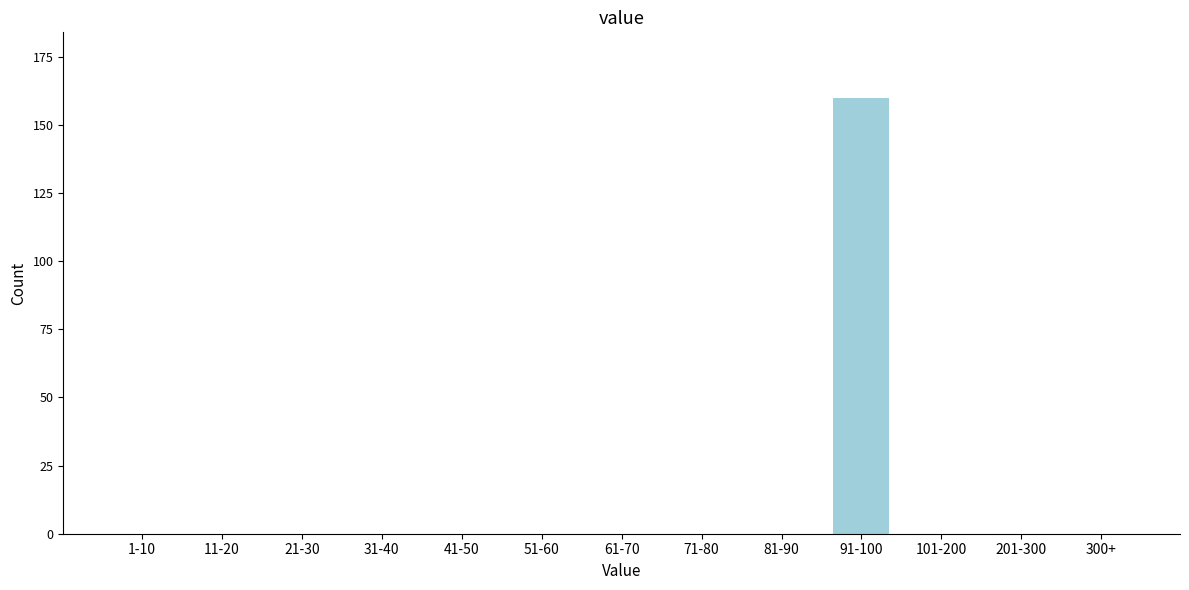

Reading right to left, transcribe all the data shown in this chart.

300+=0	201-300=0	101-200=0	91-100=160	81-90=0	71-80=0	61-70=0	51-60=0	41-50=0	31-40=0	21-30=0	11-20=0	1-10=0